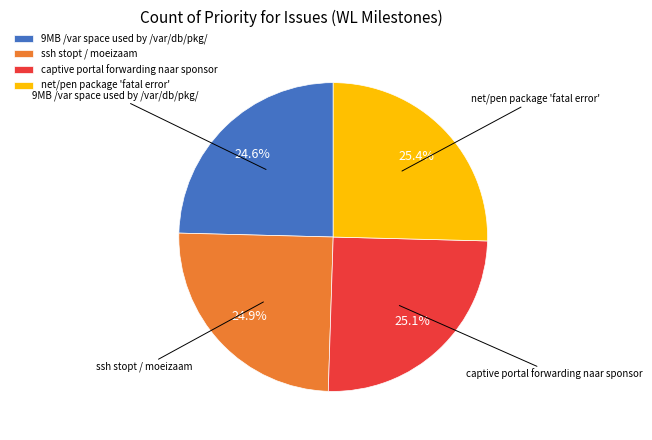

Which has a higher value, net/pen package 'fatal error' or ssh stopt / moeizaam?

net/pen package 'fatal error'